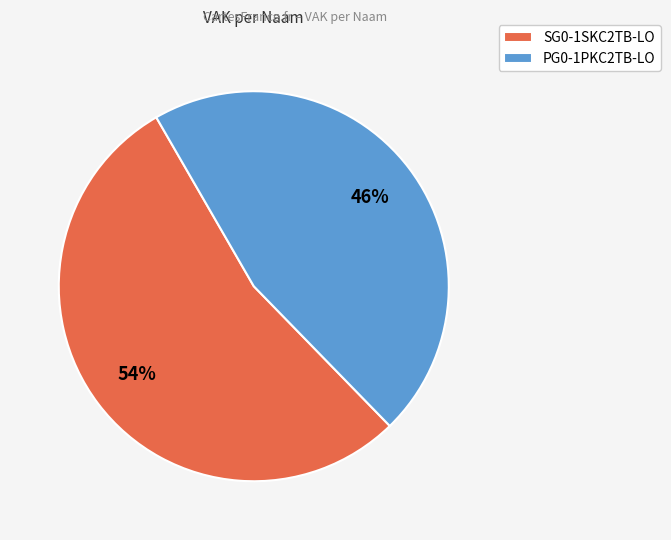

The PG0-1PKC2TB-LO slice represents 46% of the pie. True or false?

True